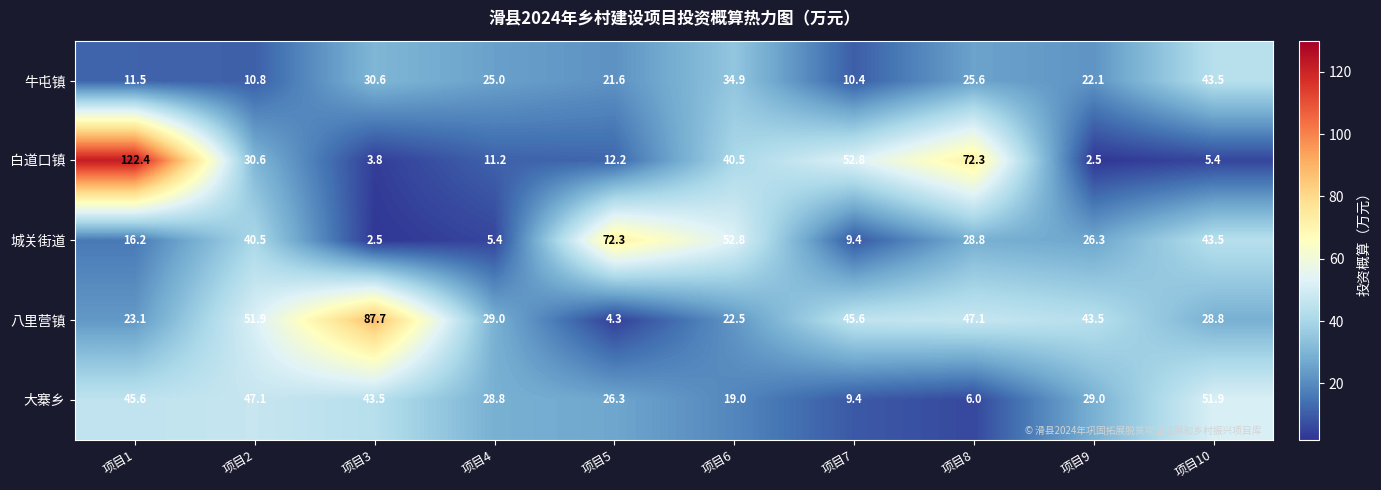

What is the difference between the 牛屯镇 values at 项目3 and 项目6?

4.3